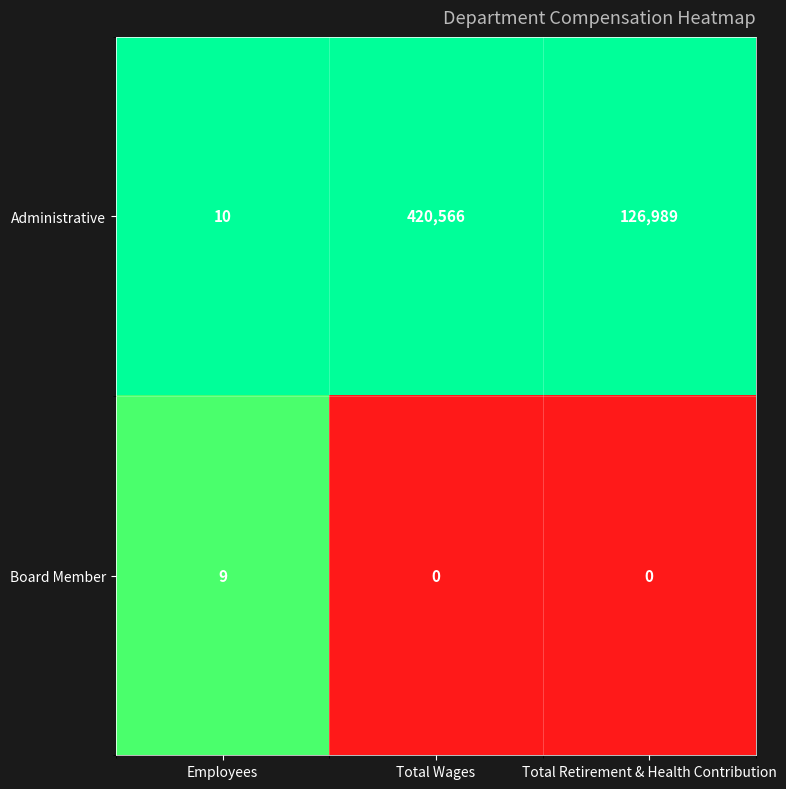

How many data points does each series have?

3